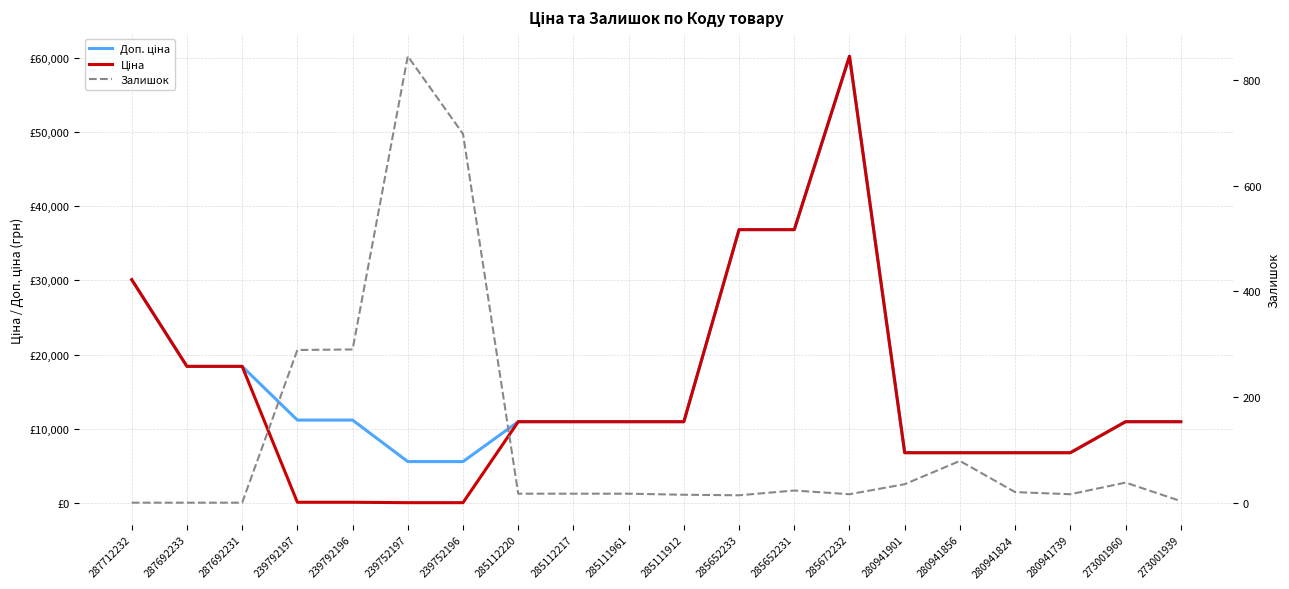

How many interior local peaks does the Залишок series have?

4